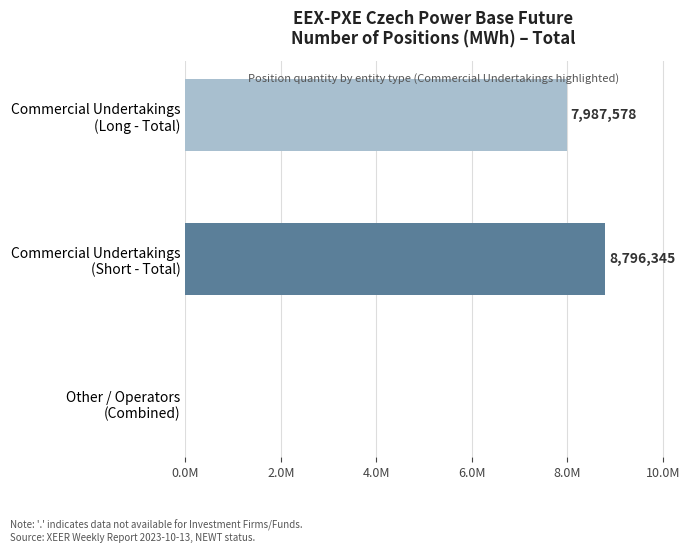

True or false: Long has a value of 7987578 at Commercial Undertakings.

True